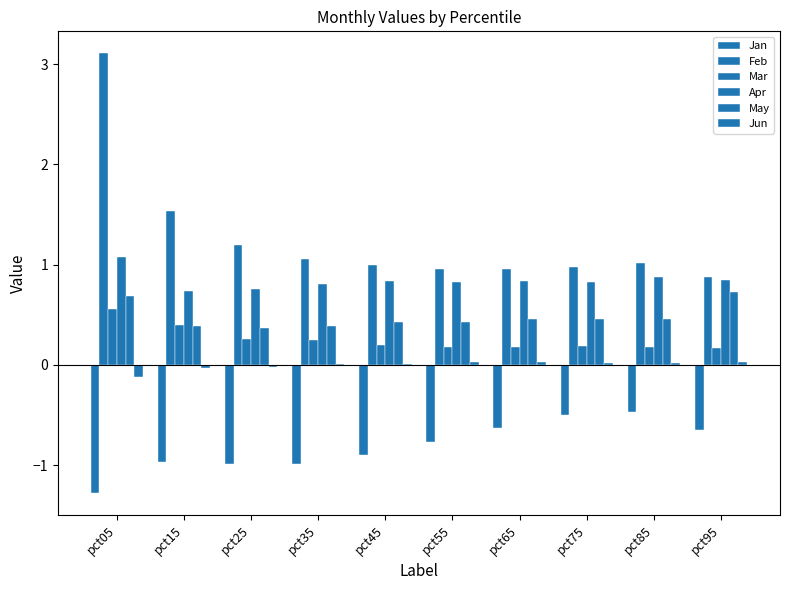

Which series has the largest total across all categories?

Feb